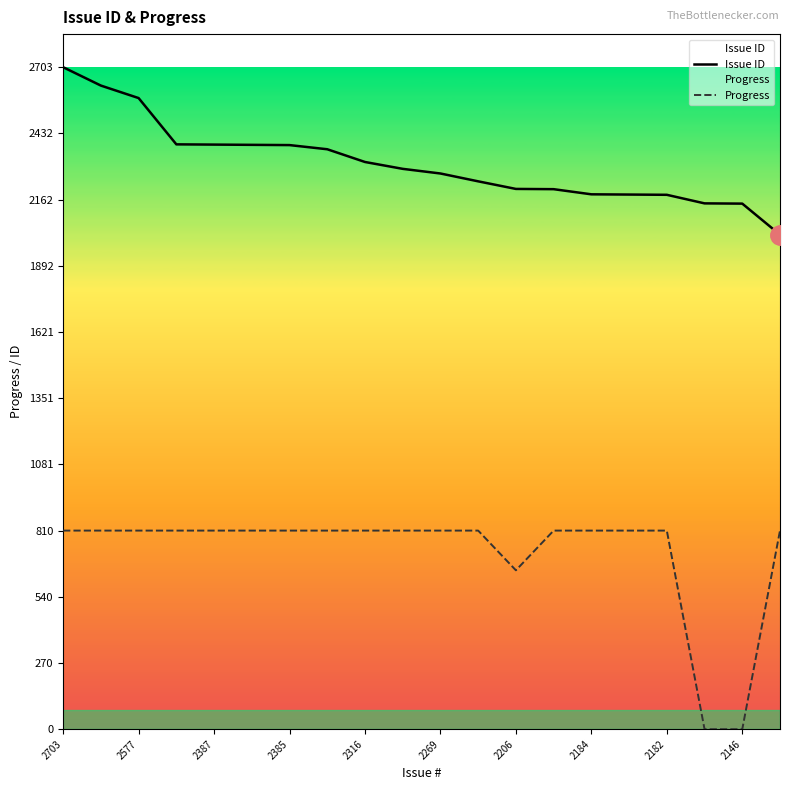

True or false: Progress and Issue ID cross at least once.

False